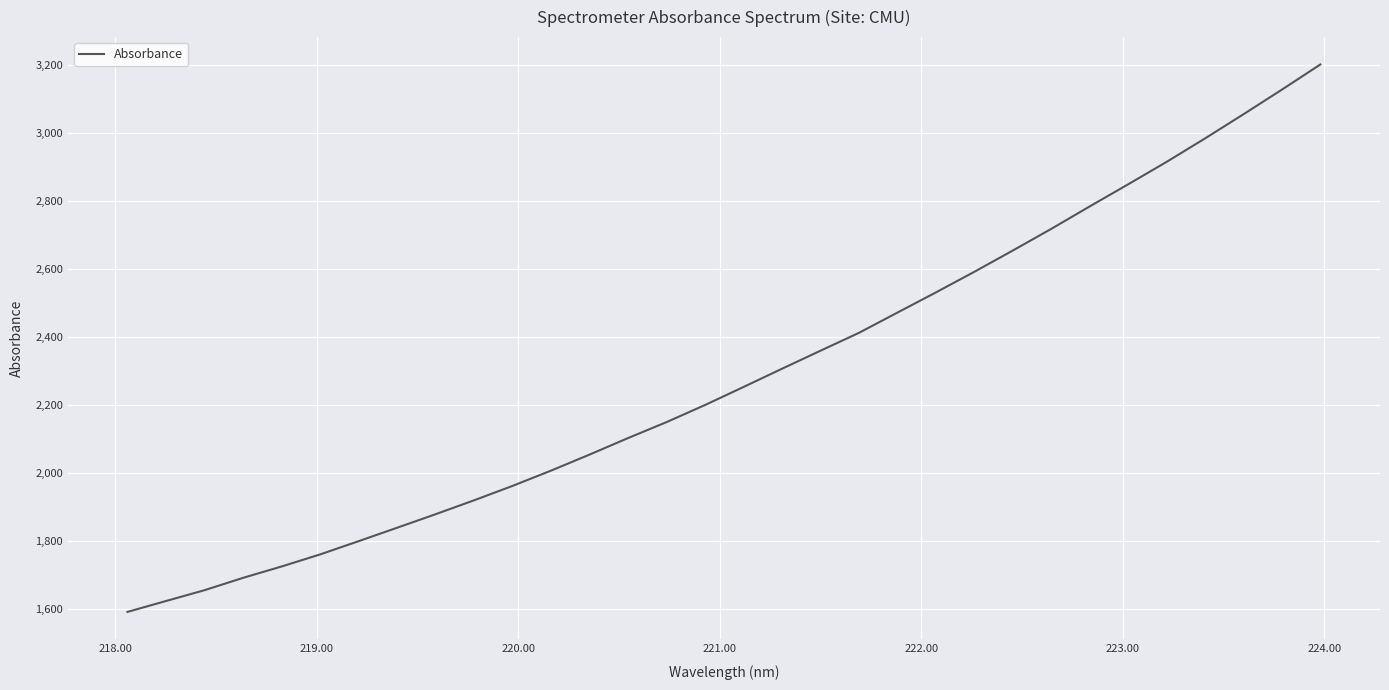

What is the difference between the maximum and minimum values?

1610.2